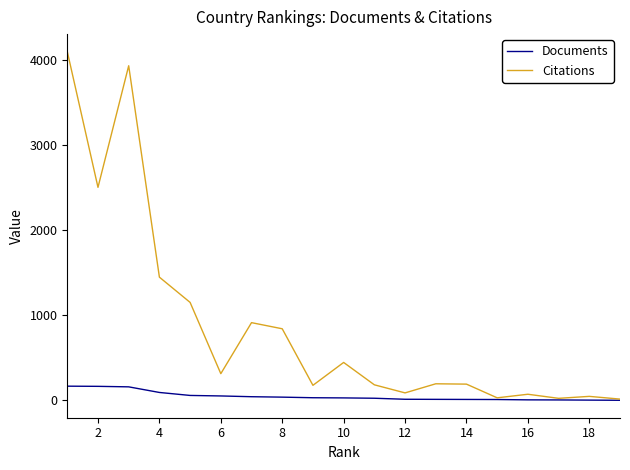

Rank the series by their maximum value, from highest to lowest.

Citations, Documents